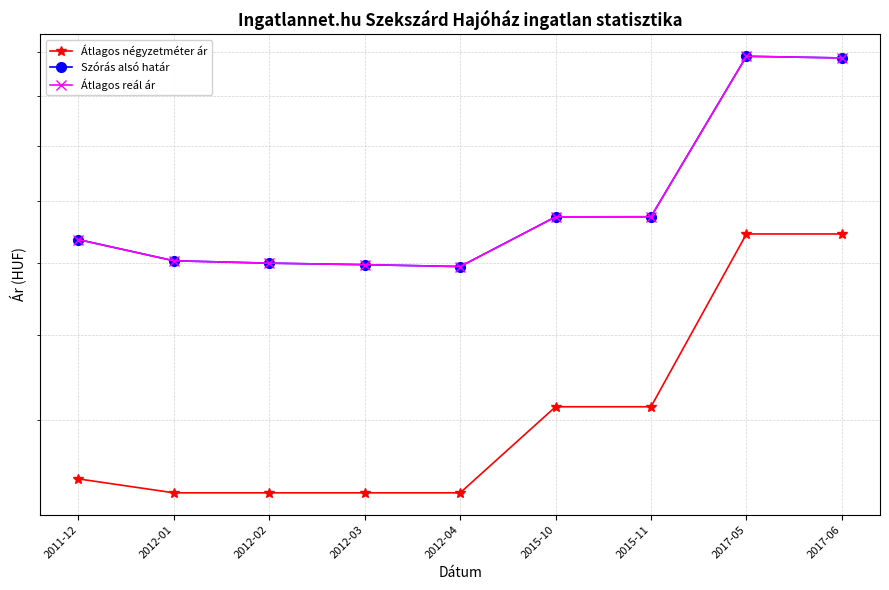

Reading right to left, extract all data points from this chart.

Átlagos négyzetméter ár: 186274	186274	128703	128703	107058	107058	107058	107058	110294
Szórás alsó határ: 271456	272436	193261	193214	173730	174429	174992	175891	184046
Átlagos reál ár: 271456	272436	193261	193214	173730	174429	174992	175891	184046